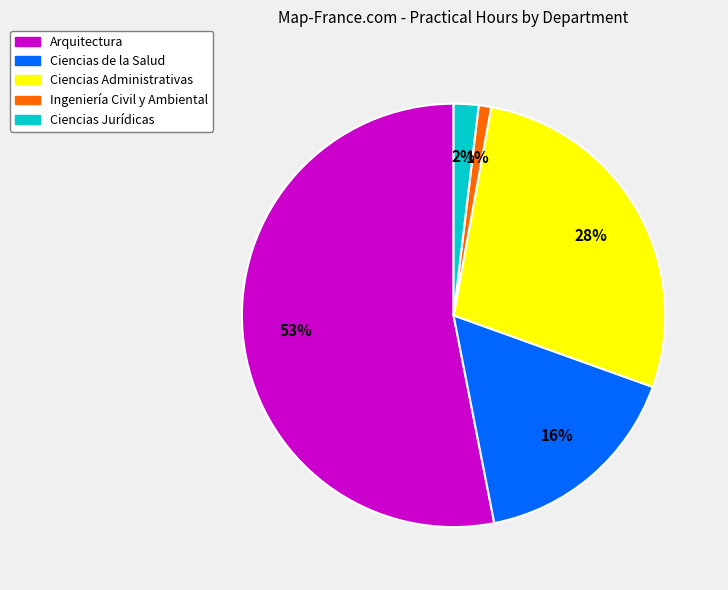

Is there a majority slice in this chart?

Yes